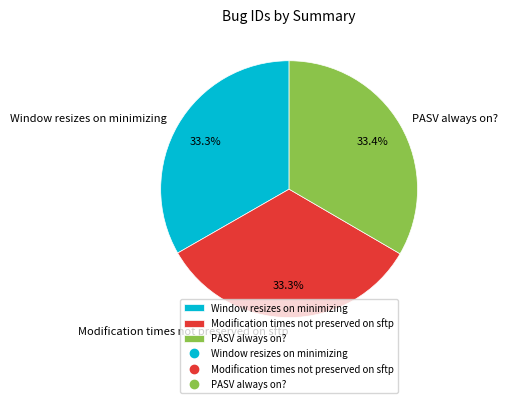

How many segments does this pie chart have?

3